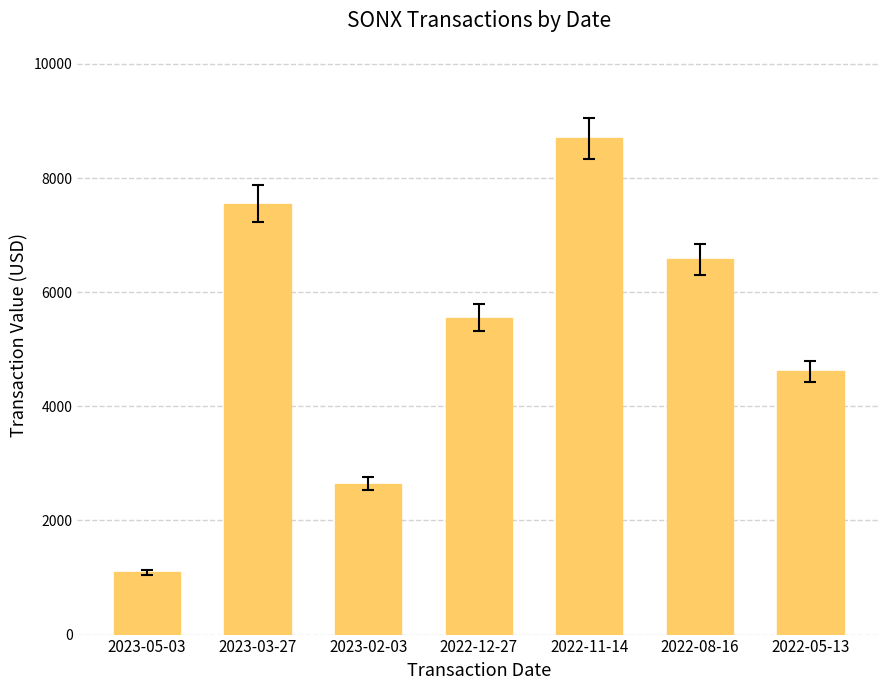

What is the difference between the values at 2023-02-03 and 2023-05-03?

1556